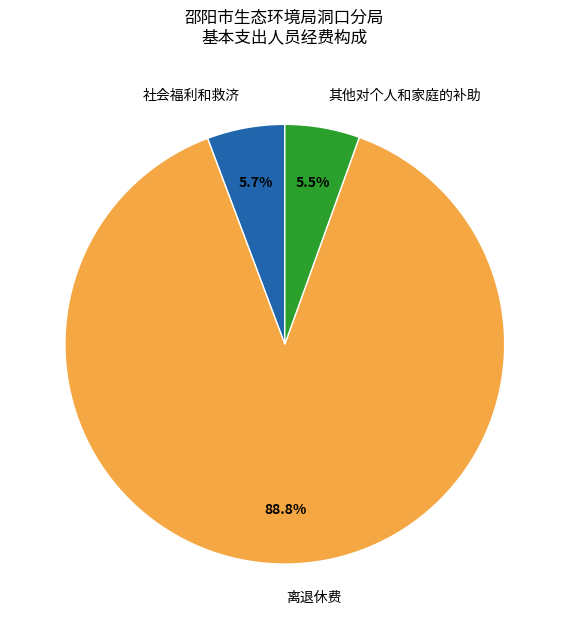

Does any single category account for the majority?

Yes